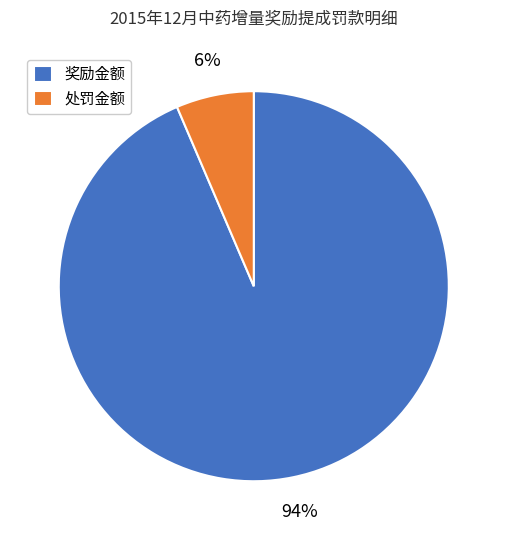

What is the largest slice in the pie chart?

奖励金额